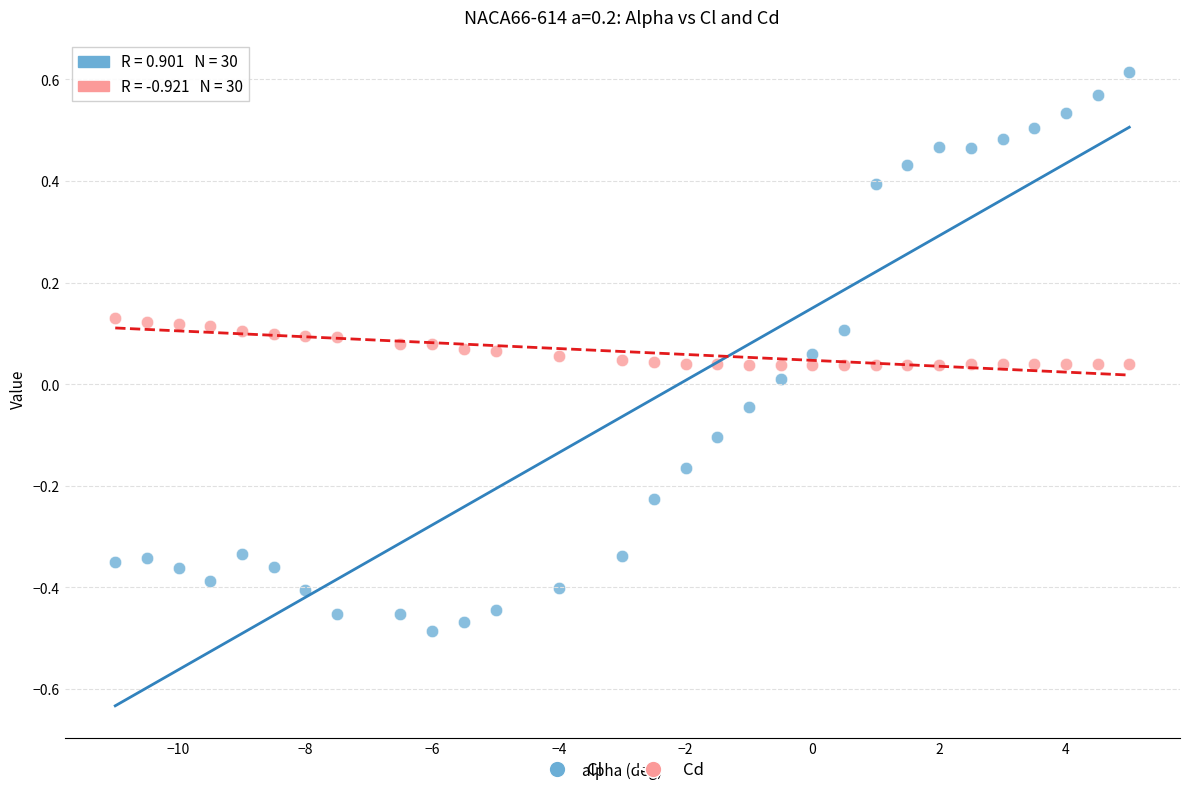

Which series reaches the maximum Y coordinate?

Cl